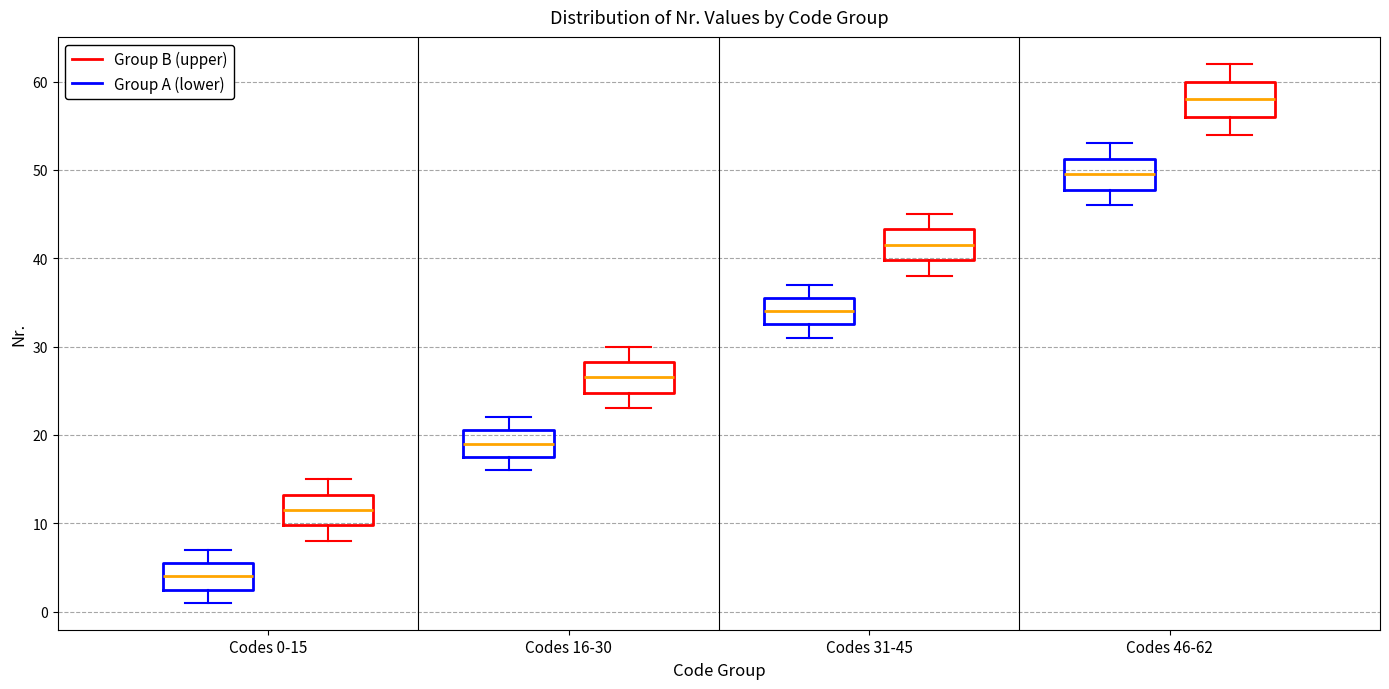

Reading left to right, transcribe this box plot: for each box, give where its median line is, the range the box spans, and where its two whiskers end, as read against the y-axis. The values are not printed on the chart, so give them approximately, as read against the axis.

Codes 0-15 (Group A (lower)): median 4, box 3 to 6, whiskers 1 to 7
Codes 0-15 (Group B (upper)): median 12, box 10 to 13, whiskers 8 to 15
Codes 16-30 (Group A (lower)): median 19, box 18 to 21, whiskers 16 to 22
Codes 16-30 (Group B (upper)): median 27, box 25 to 28, whiskers 23 to 30
Codes 31-45 (Group A (lower)): median 34, box 33 to 36, whiskers 31 to 37
Codes 31-45 (Group B (upper)): median 42, box 40 to 43, whiskers 38 to 45
Codes 46-62 (Group A (lower)): median 50, box 48 to 51, whiskers 46 to 53
Codes 46-62 (Group B (upper)): median 58, box 56 to 60, whiskers 54 to 62